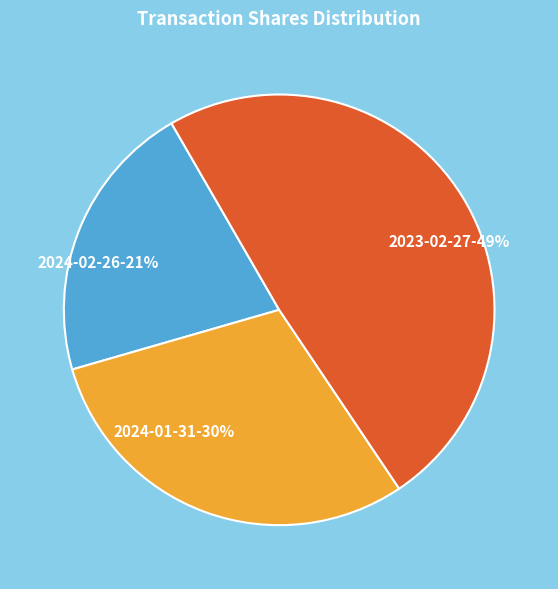

To the nearest percent, what is the average slice percentage?

33%